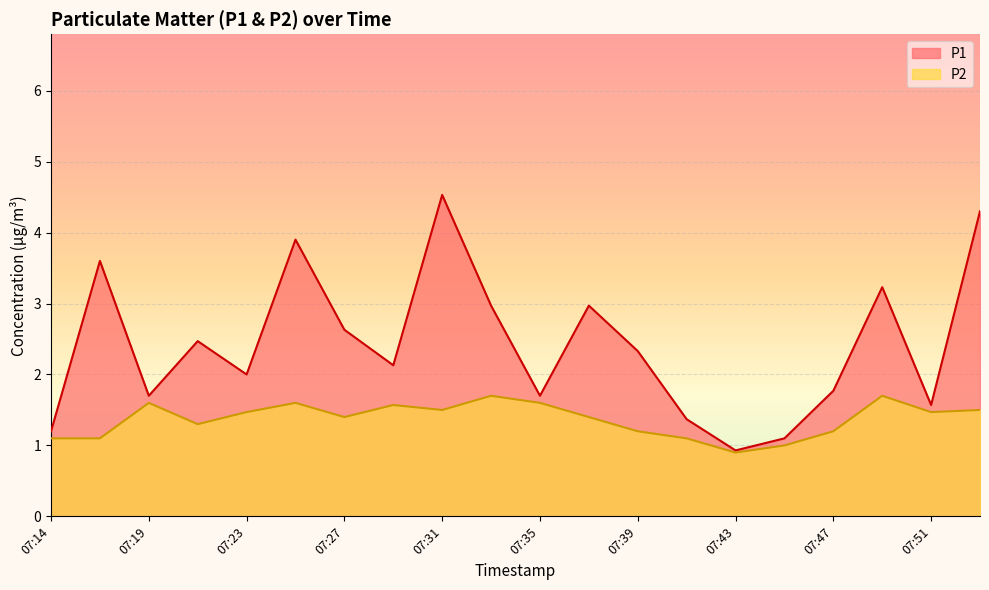

Is it true that P2 equals 1.5 at 07:23?

True